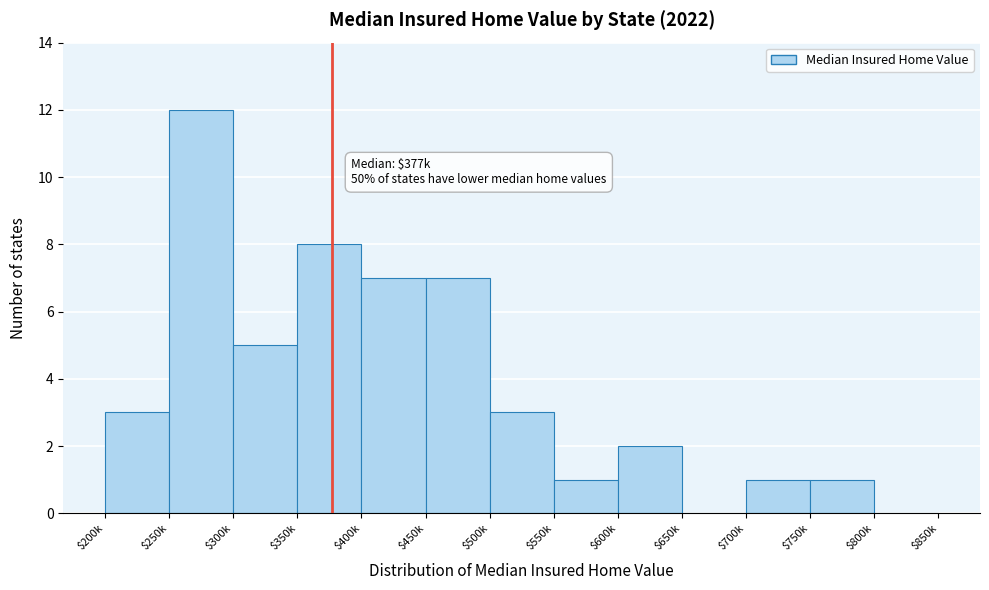

The chart shows a value of 0 at $800k. True or false?

True